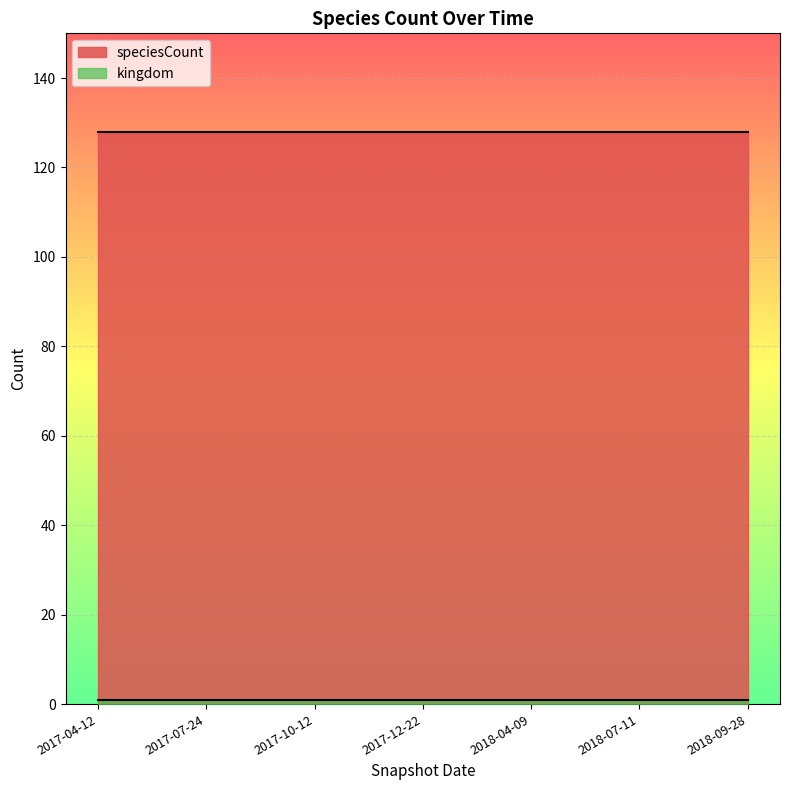

At which label does kingdom reach its peak?

2017-04-12